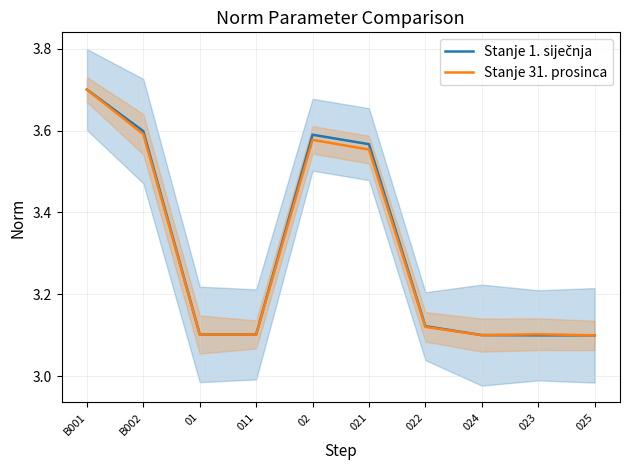

Rank the series by their average value, from lowest to highest.

Stanje 31. prosinca, Stanje 1. siječnja